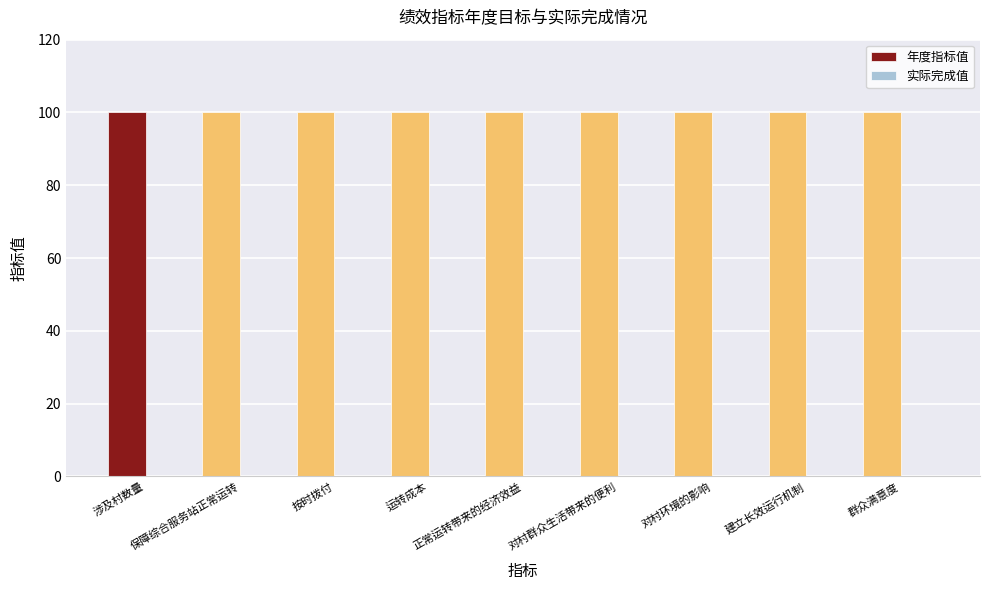

Reading left to right, list all the values displayed in this chart.

年度指标值: 100	100	100	100	100	100	100	100	100
实际完成值: 0	0	0	0	0	0	0	0	0